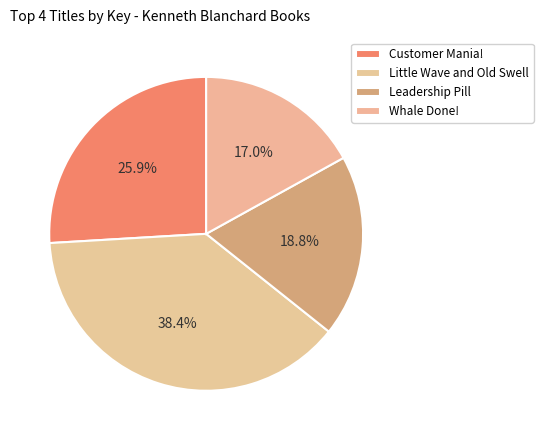

What is the change in value from Leadership Pill to Whale Done!?

-1923576